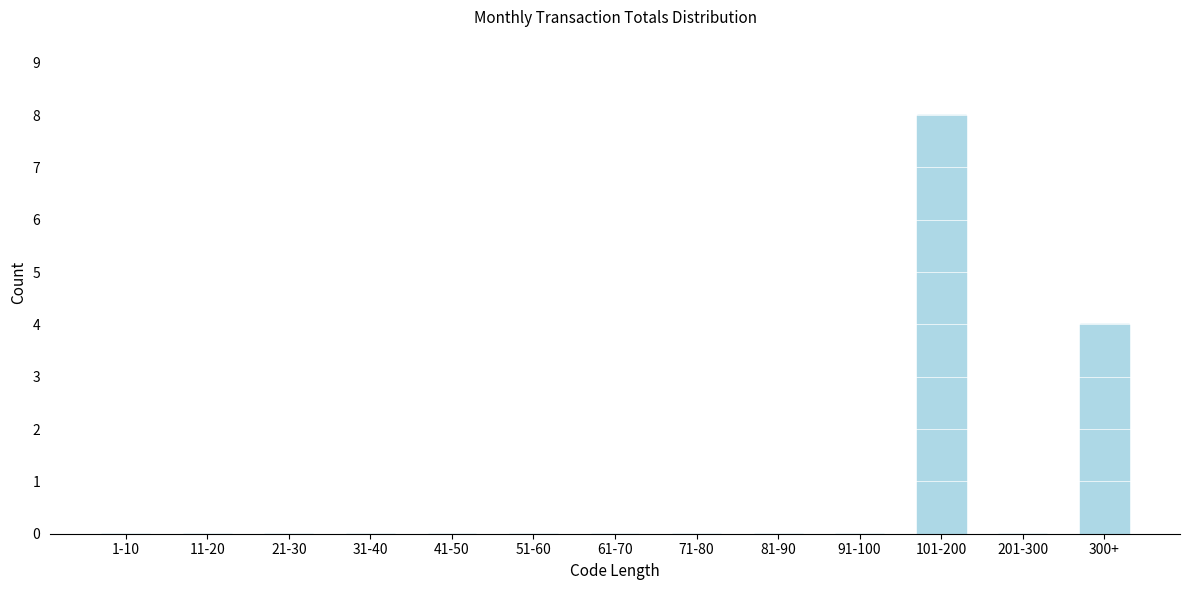

Reading left to right, transcribe all the data shown in this chart.

1-10=0	11-20=0	21-30=0	31-40=0	41-50=0	51-60=0	61-70=0	71-80=0	81-90=0	91-100=0	101-200=8	201-300=0	300+=4